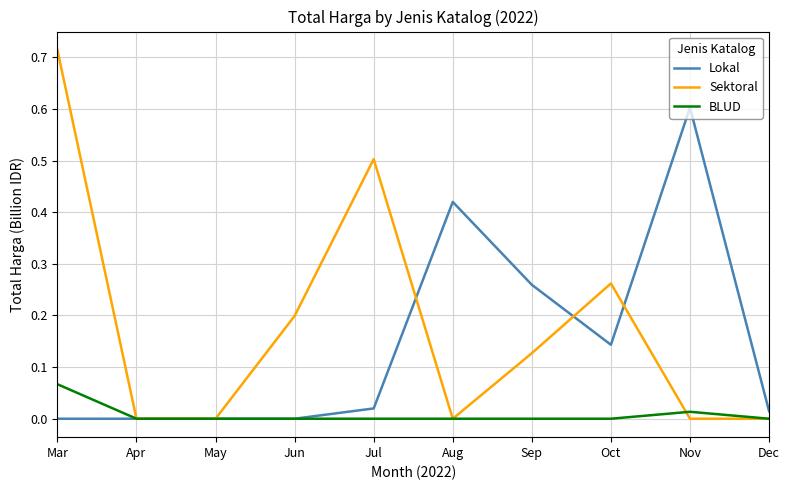

Which category has the highest value in the Lokal series?

Nov